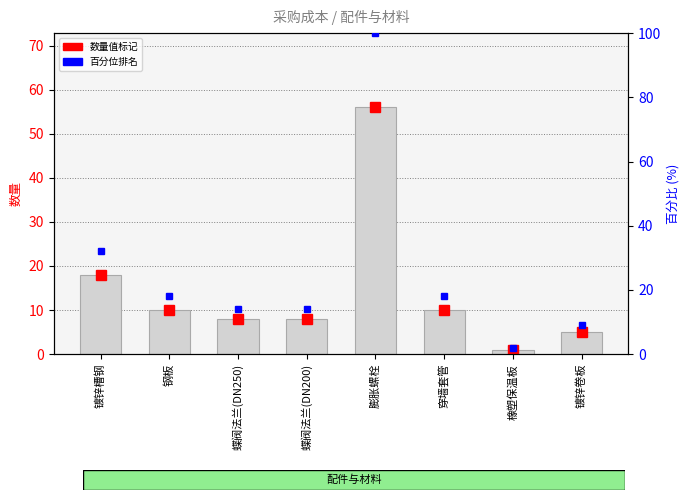

What is the difference between the second highest and second lowest values?

13